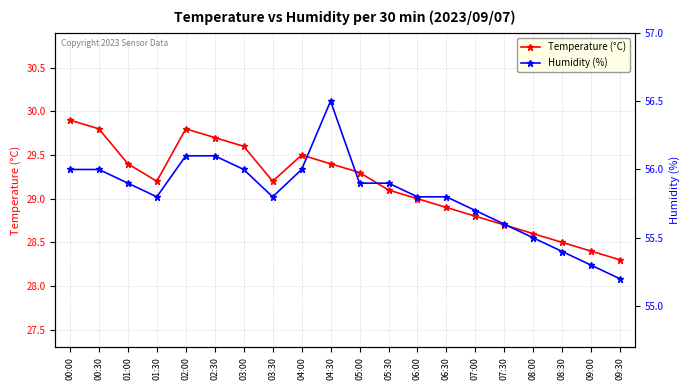

How many data points in Temperature (°C) are above 29?

12